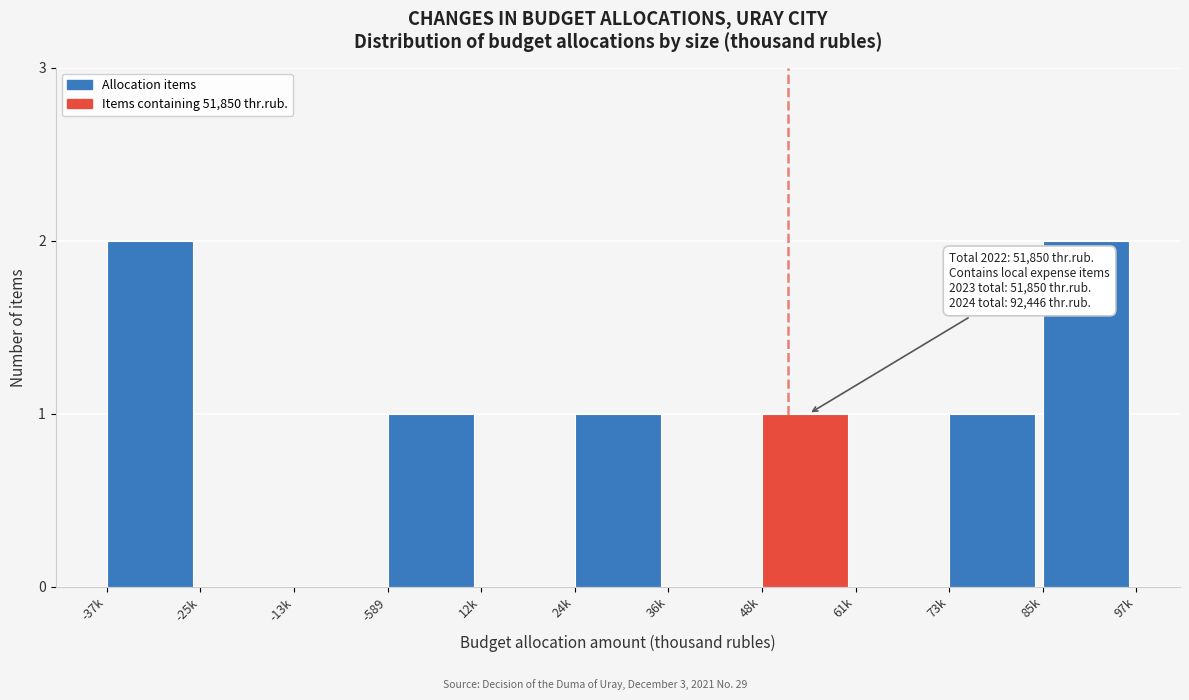

Reading left to right, what are all the values shown in this chart?

-37k=2	-25k=0	-13k=0	-589=1	12k=0	24k=1	36k=0	48k=1	61k=0	73k=1	85k=2